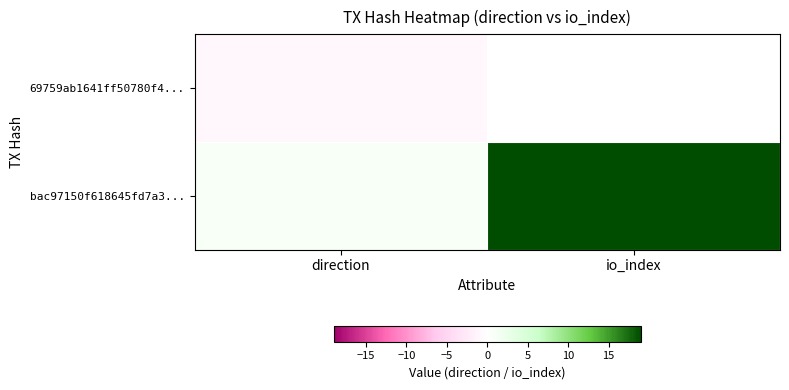

Which series changed the most between direction and io_index?

bac97150f618645fd7a3...